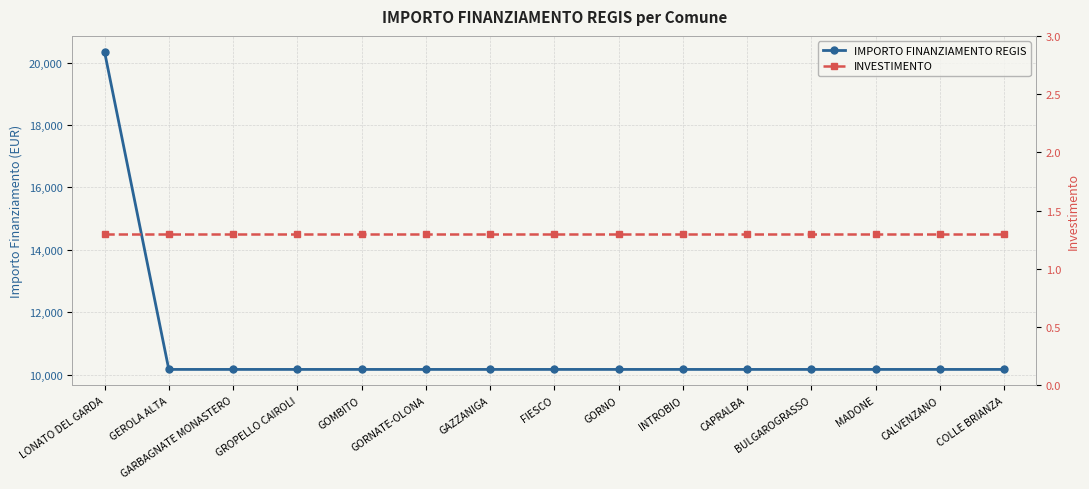

What is the sum of the INVESTIMENTO values at GORNATE-OLONA and GEROLA ALTA?

2.6